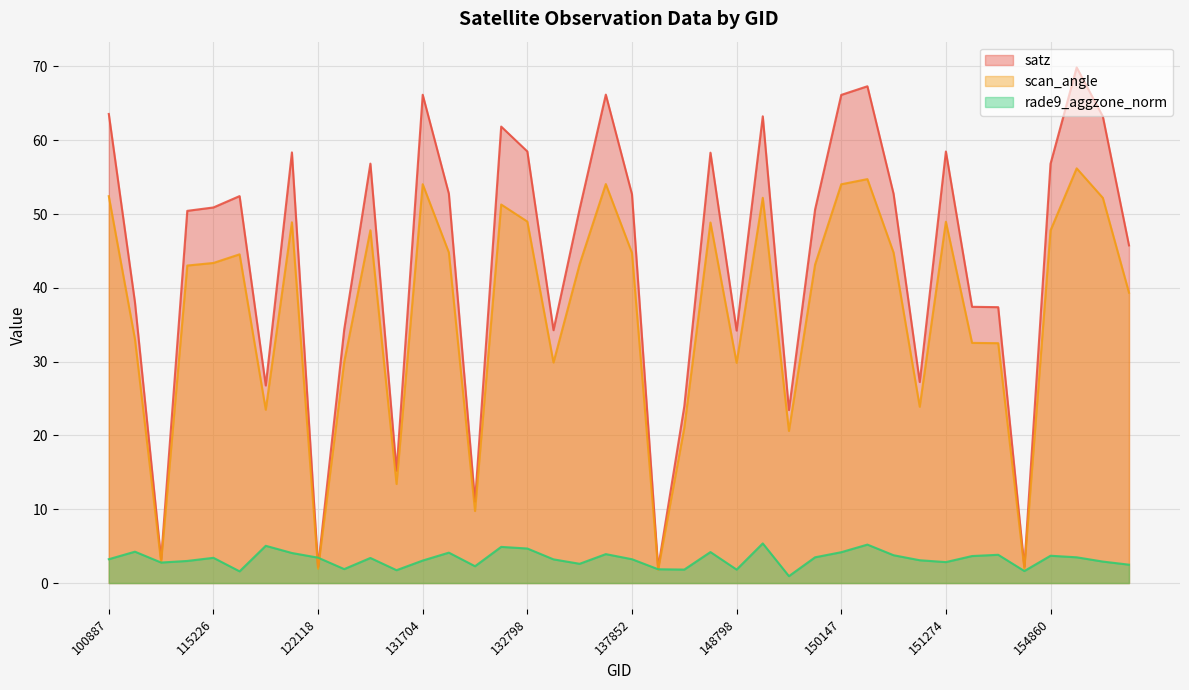

What is the difference between the maximum and minimum values in the satz series?

67.8